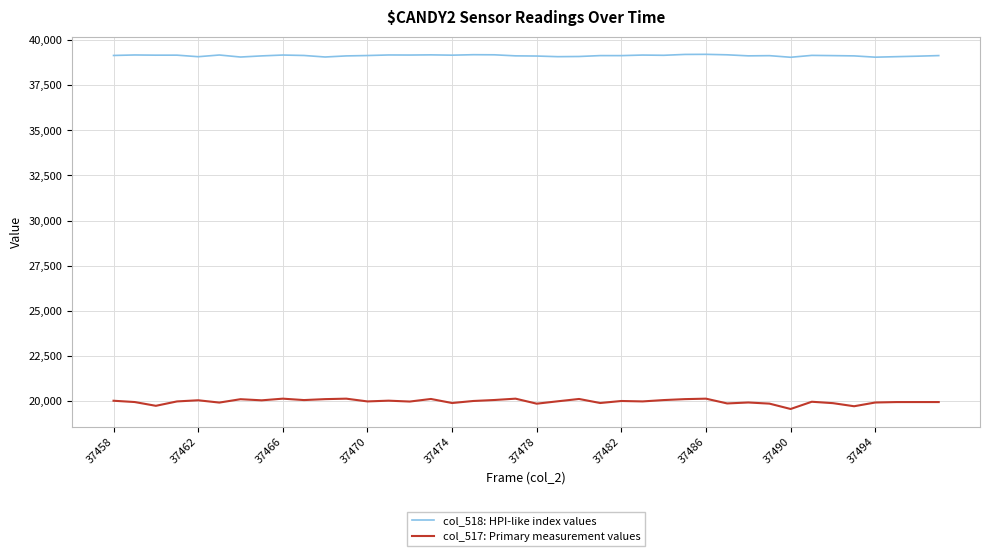

Which series has the largest range (max minus min)?

col_517: Primary measurement values